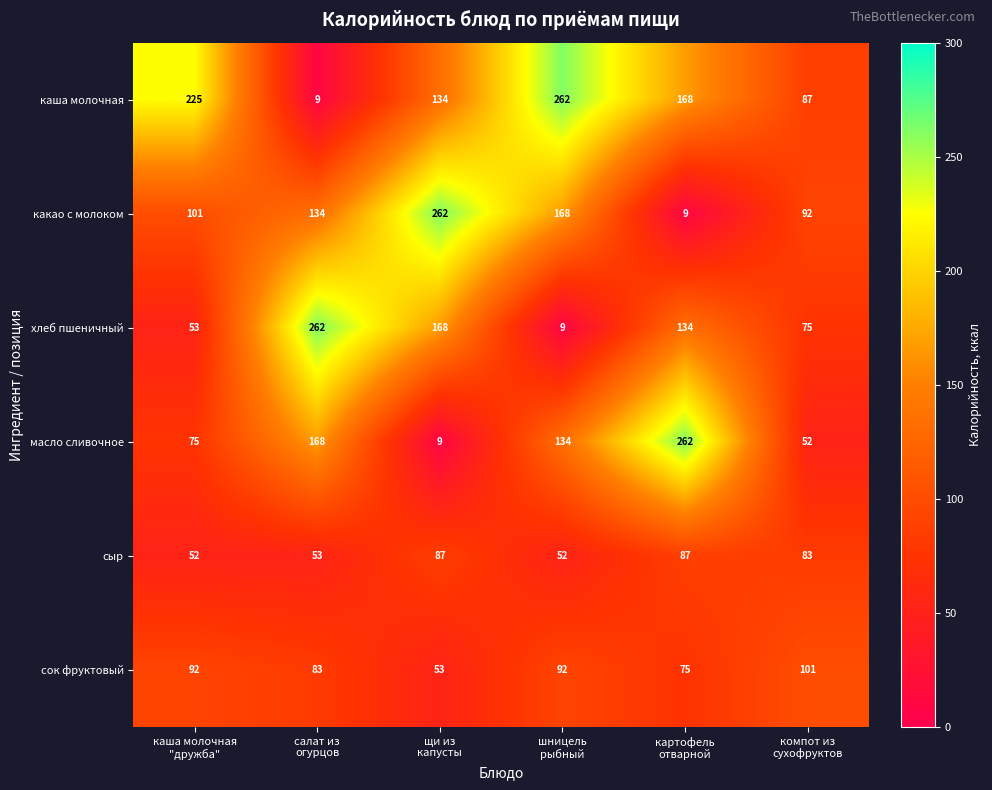

What is the minimum value for хлеб пшеничный?

9